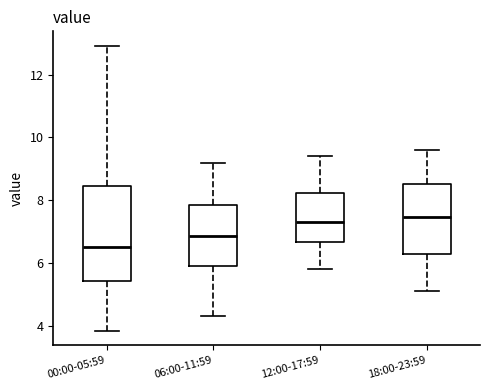

Reading left to right, read every box against the y-axis: the position of its median line, the range the box covers, and the ends of its whiskers. The values are not printed on the chart, so give them approximately, as read against the axis.

00:00-05:59: median 6.6, box 5.4 to 8.4, whiskers 3.8 to 13.0
06:00-11:59: median 6.8, box 6.0 to 7.8, whiskers 4.4 to 9.2
12:00-17:59: median 7.4, box 6.6 to 8.2, whiskers 5.8 to 9.4
18:00-23:59: median 7.4, box 6.2 to 8.6, whiskers 5.2 to 9.6